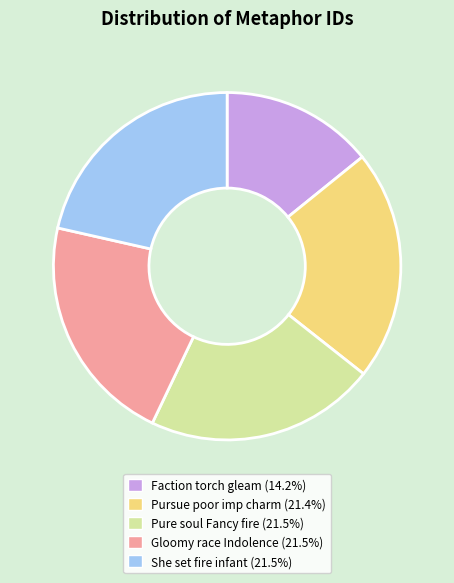

Does She set fire infant account for over 50% of the chart?

No